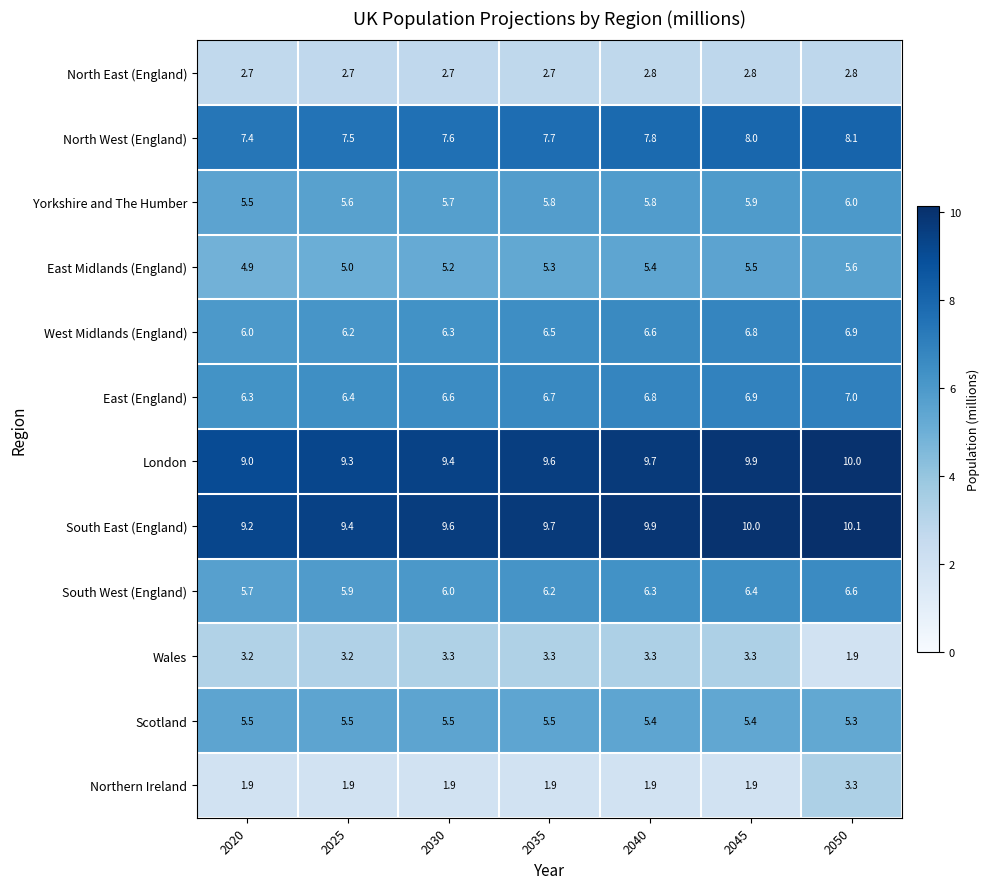

At 2030, list the series in order from smallest to largest.

Northern Ireland, North East (England), Wales, East Midlands (England), Scotland, Yorkshire and The Humber, South West (England), West Midlands (England), East (England), North West (England), London, South East (England)